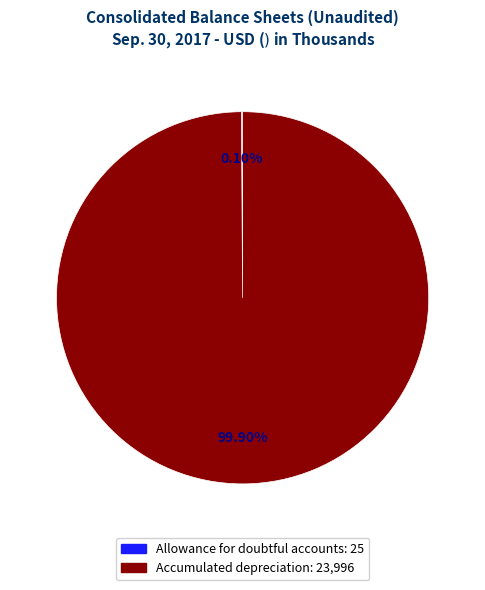

What percentage is the Accumulated depreciation slice, to the nearest percent?

100%